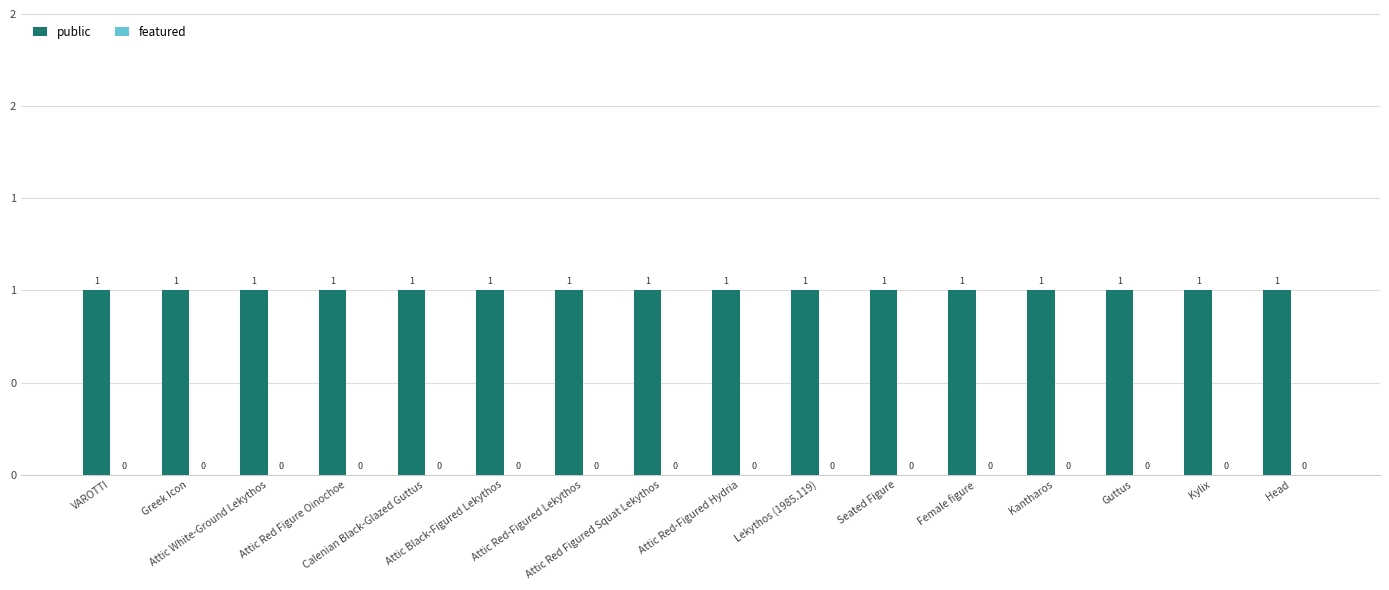

Is it true that featured equals 0 at Head?

True